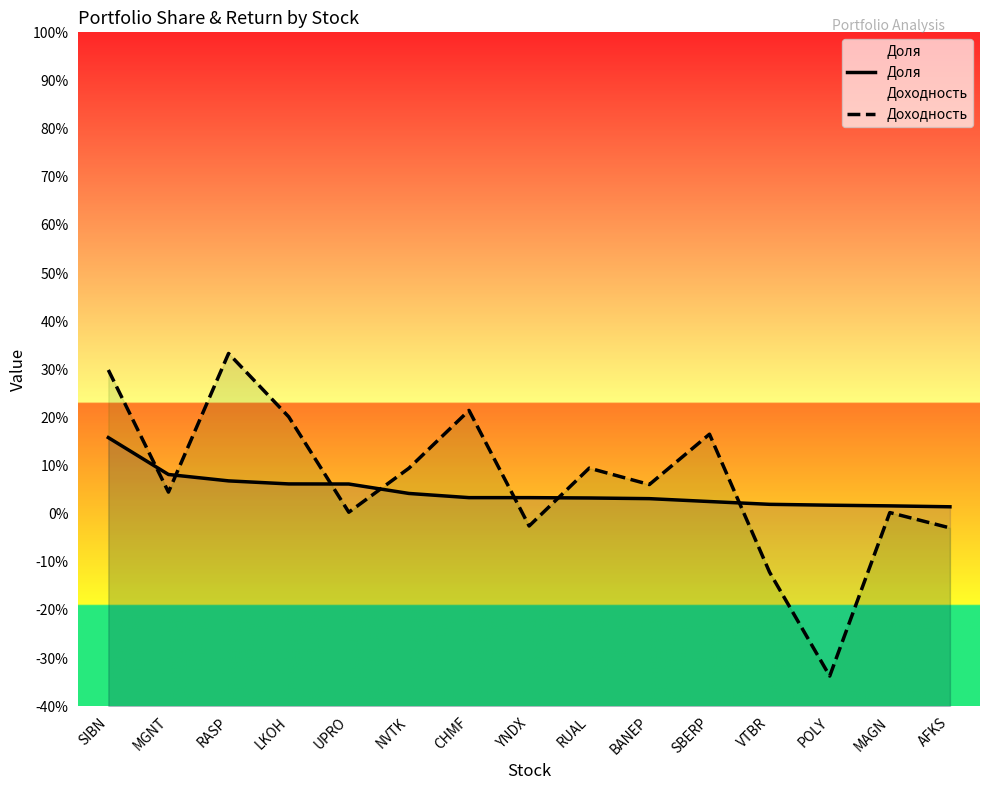

At which label does Доля first exceed 3?

SIBN